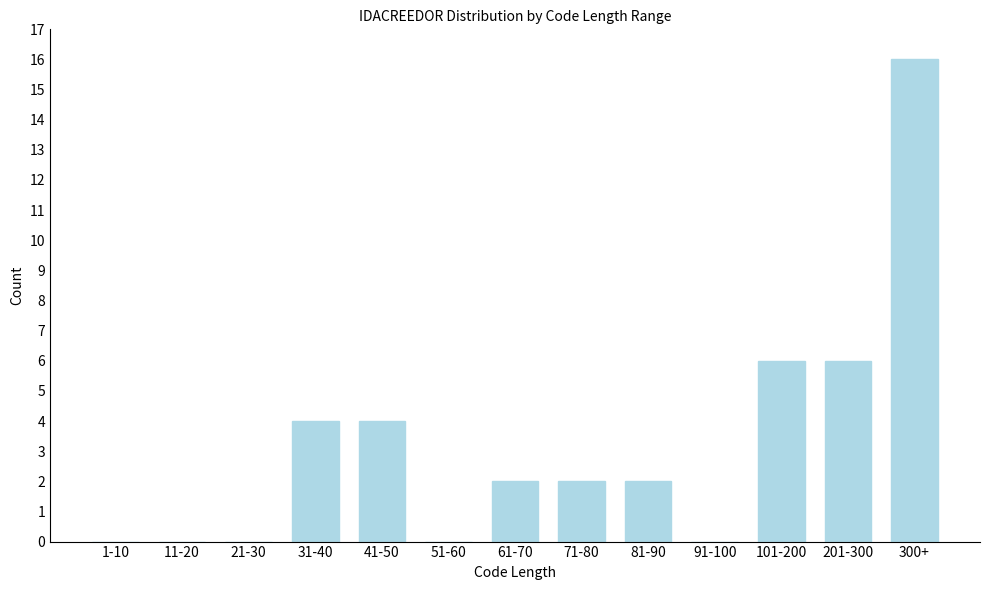

Reading left to right, list all the values displayed in this chart.

1-10=0	11-20=0	21-30=0	31-40=4	41-50=4	51-60=0	61-70=2	71-80=2	81-90=2	91-100=0	101-200=6	201-300=6	300+=16